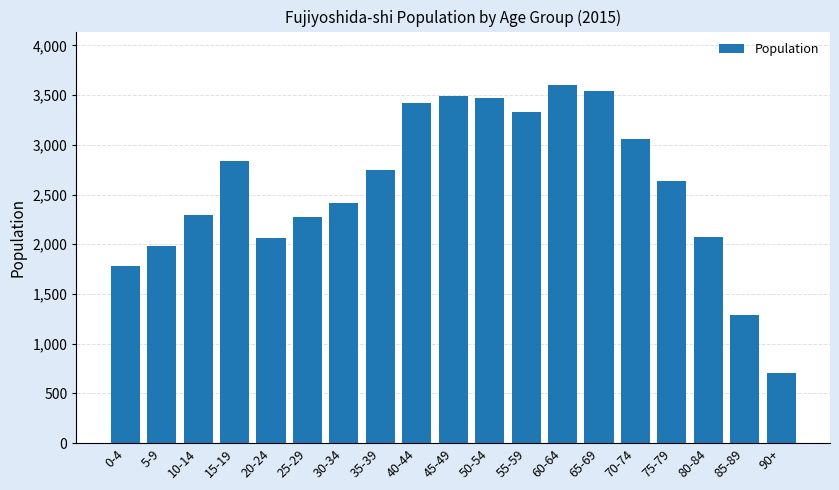

True or false: the data shows 2989 at 0-4.

False